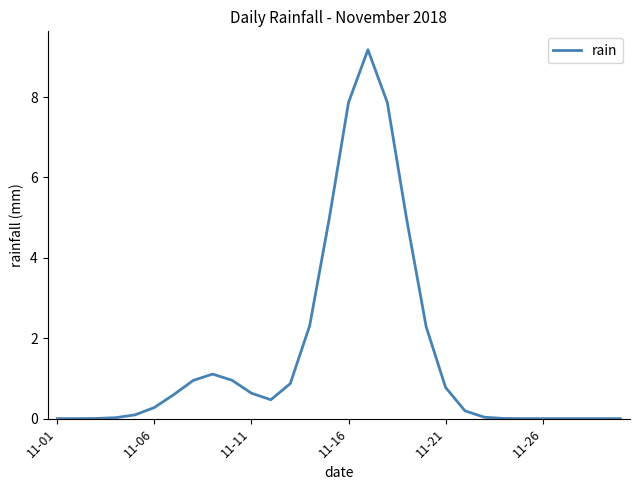

Does the chart have visible grid lines?

No